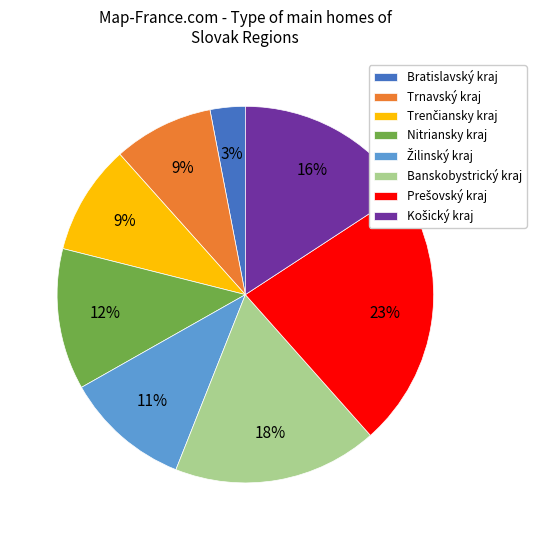

Which slice is the smallest?

Bratislavský kraj